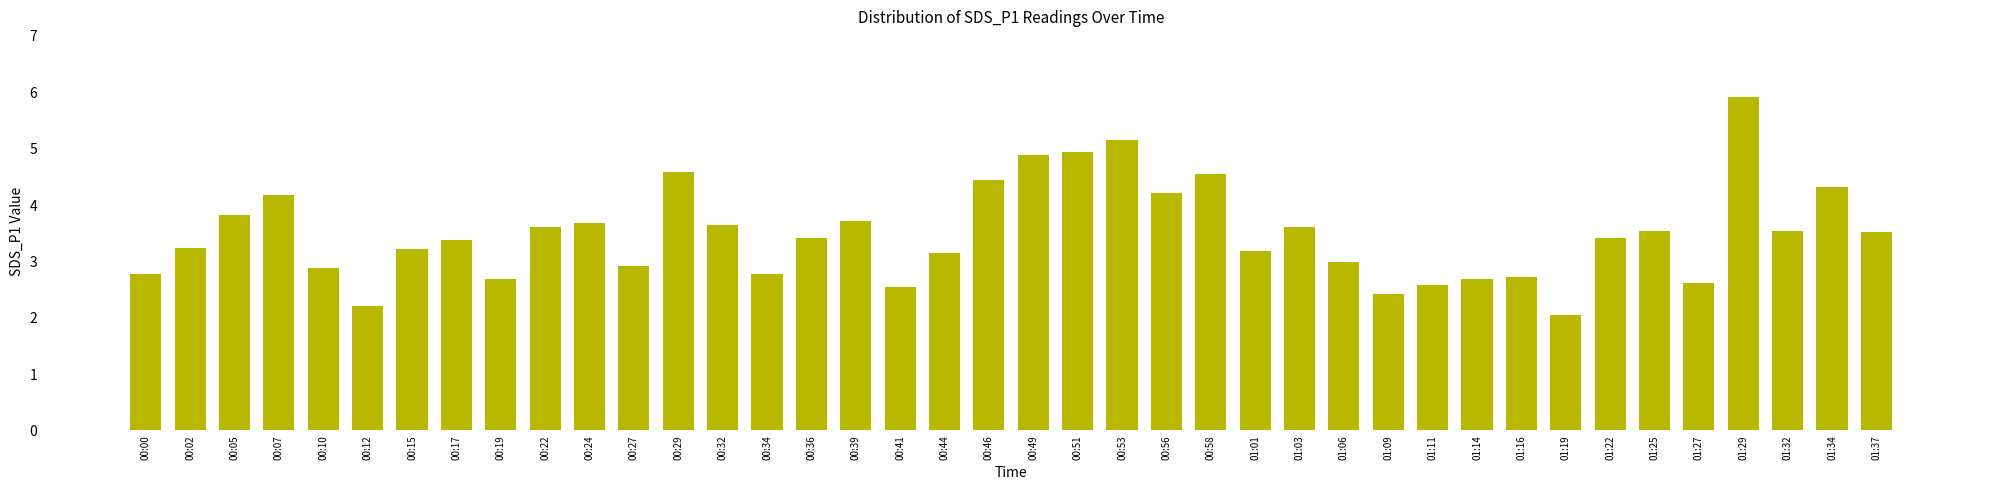

True or false: the data shows 3.5 at 01:25.

True